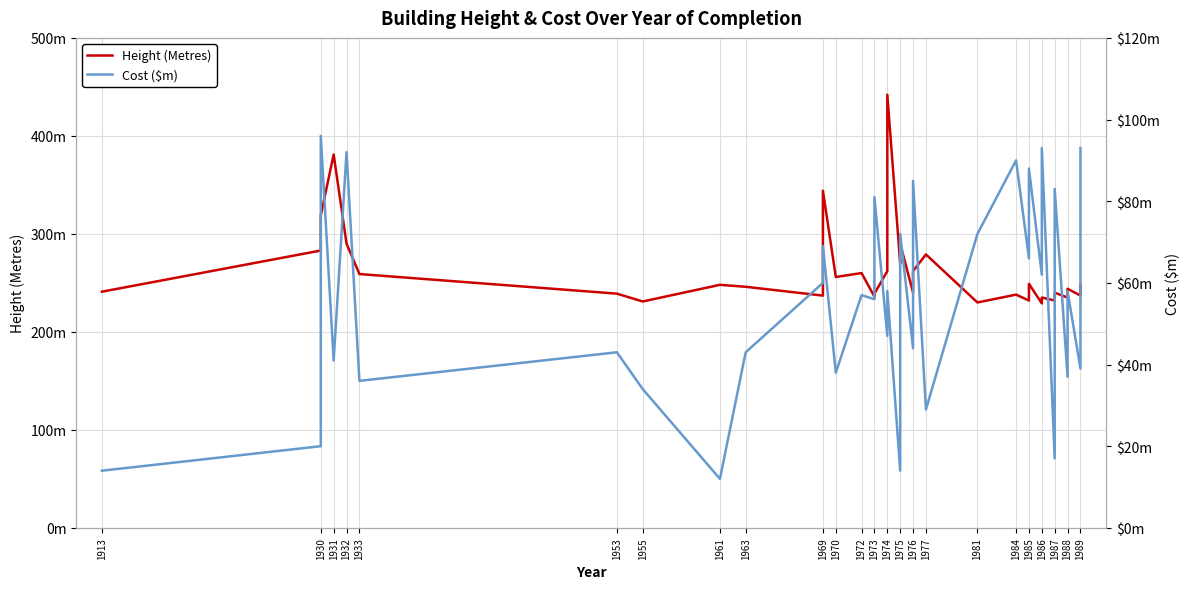

True or false: Cost ($m) and Height (Metres) intersect in this chart.

False